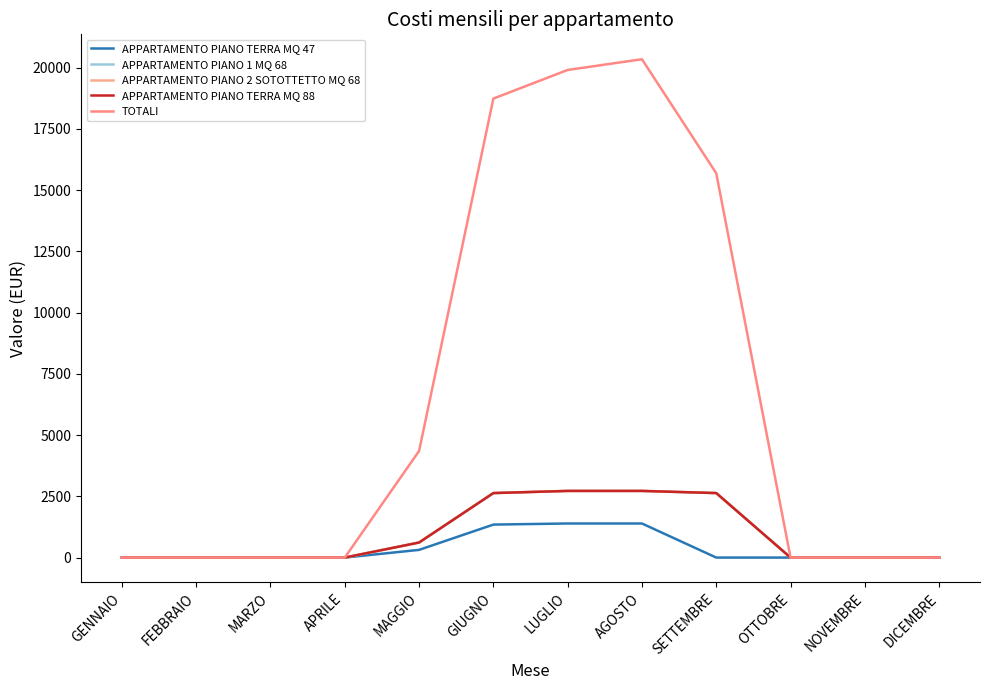

What is the difference between the maximum and minimum values in the APPARTAMENTO PIANO TERRA MQ 47 series?

1391.5